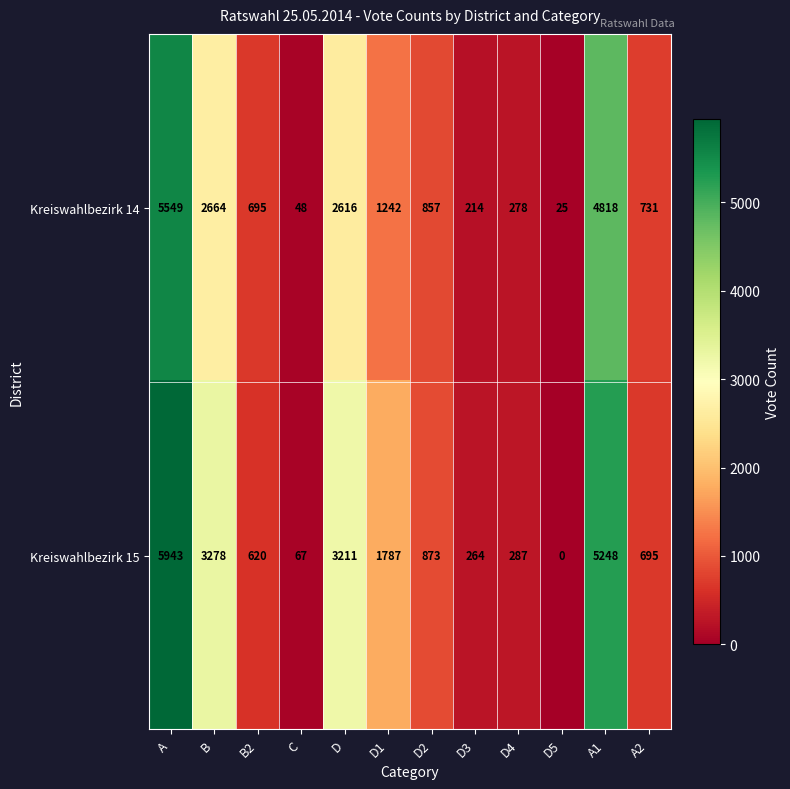

What is the difference between the Kreiswahlbezirk 15 values at B and A?

2665